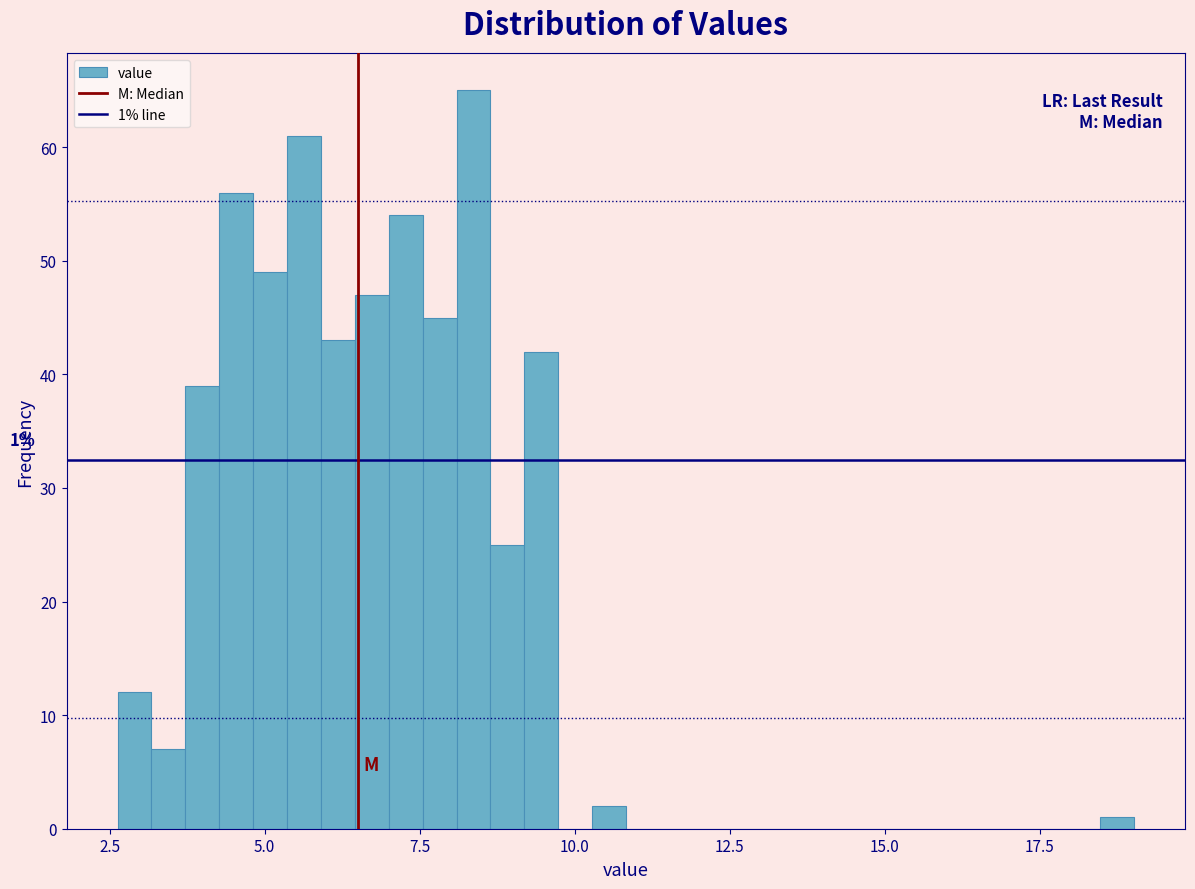

Read against the x-axis, roughly where is the centre of the tallest bar?

8.5